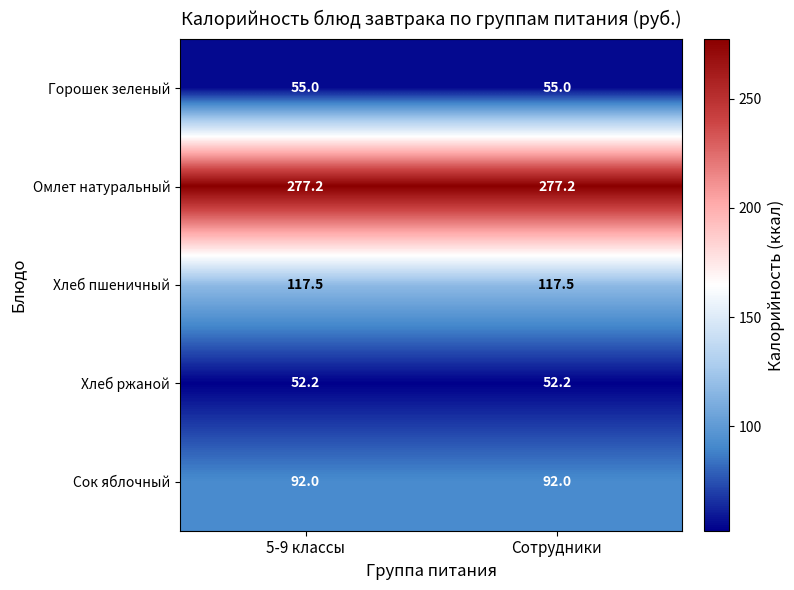

Reading left to right, what are all the values shown in this chart?

Горошек зеленый: 5-9 классы=55.0	Сотрудники=55.0
Омлет натуральный: 5-9 классы=277.2	Сотрудники=277.2
Хлеб пшеничный: 5-9 классы=117.5	Сотрудники=117.5
Хлеб ржаной: 5-9 классы=52.2	Сотрудники=52.2
Сок яблочный: 5-9 классы=92.0	Сотрудники=92.0